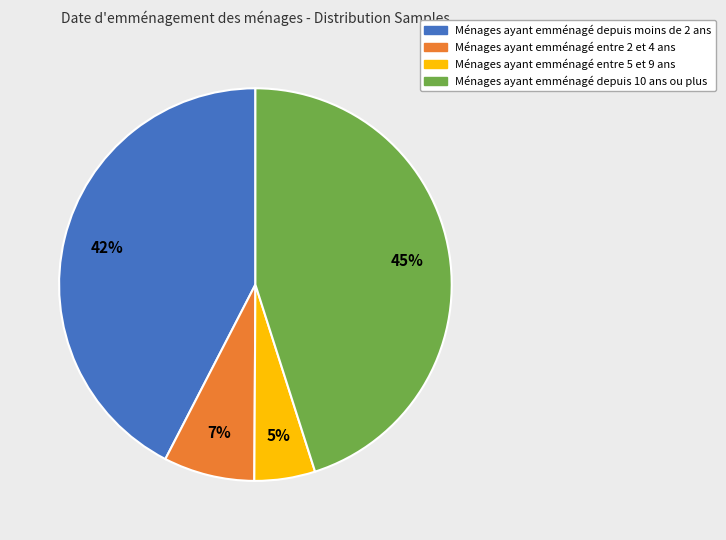

Does any single category account for the majority?

No